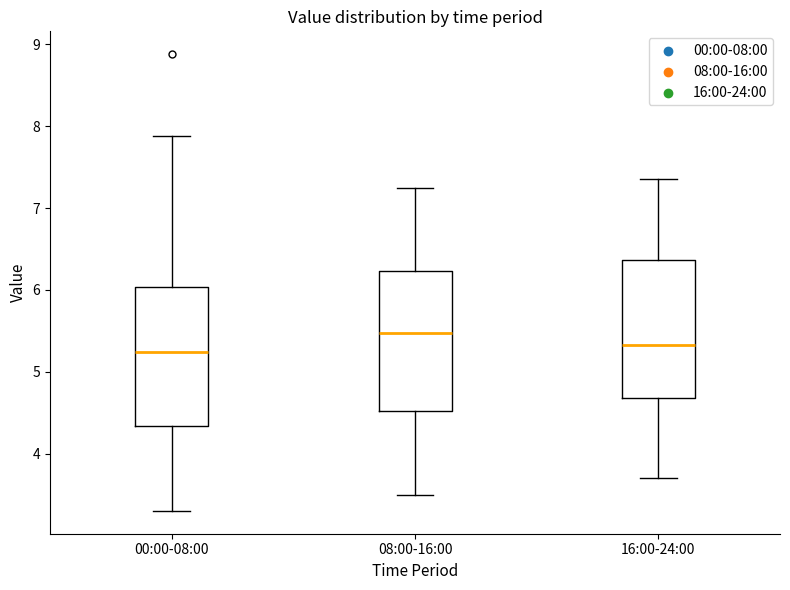

Reading left to right, read every box against the y-axis: the position of its median line, the range the box covers, and the ends of its whiskers. The values are not printed on the chart, so give them approximately, as read against the axis.

00:00-08:00: median 5.2, box 4.3 to 6.0, whiskers 3.3 to 7.9
08:00-16:00: median 5.5, box 4.5 to 6.2, whiskers 3.5 to 7.3
16:00-24:00: median 5.3, box 4.7 to 6.4, whiskers 3.7 to 7.4